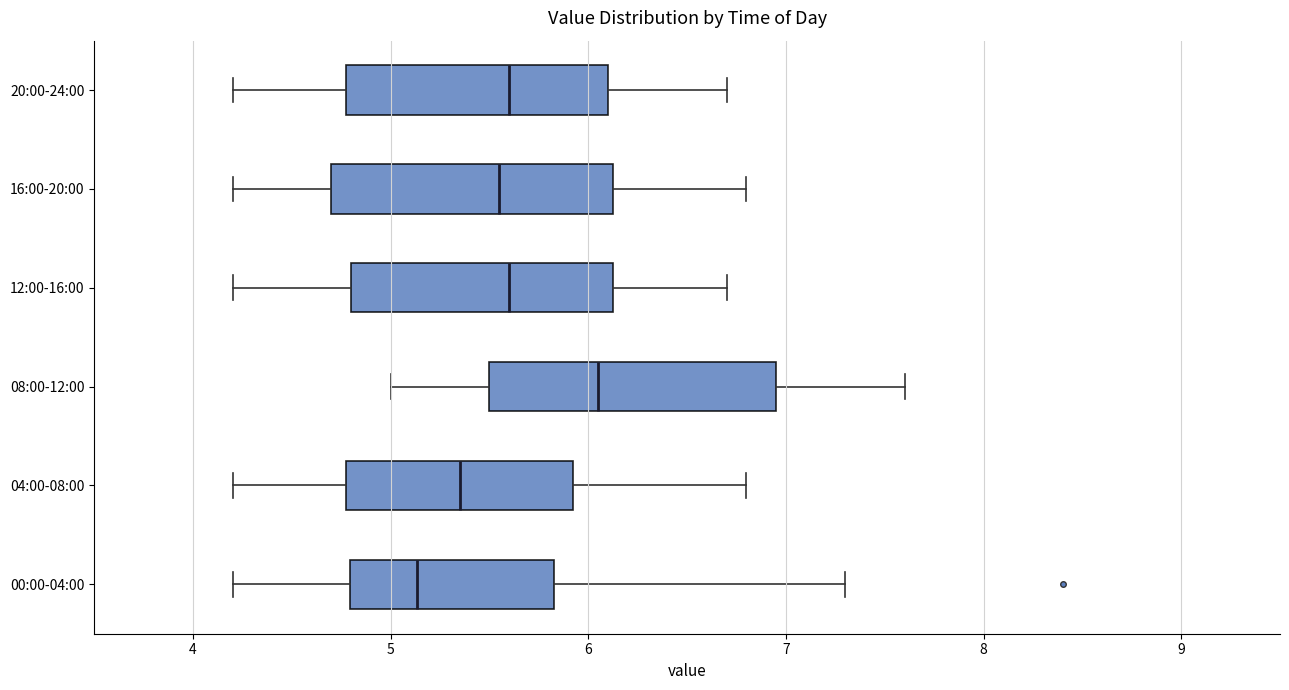

Which box has the furthest to the right median line?

08:00-12:00